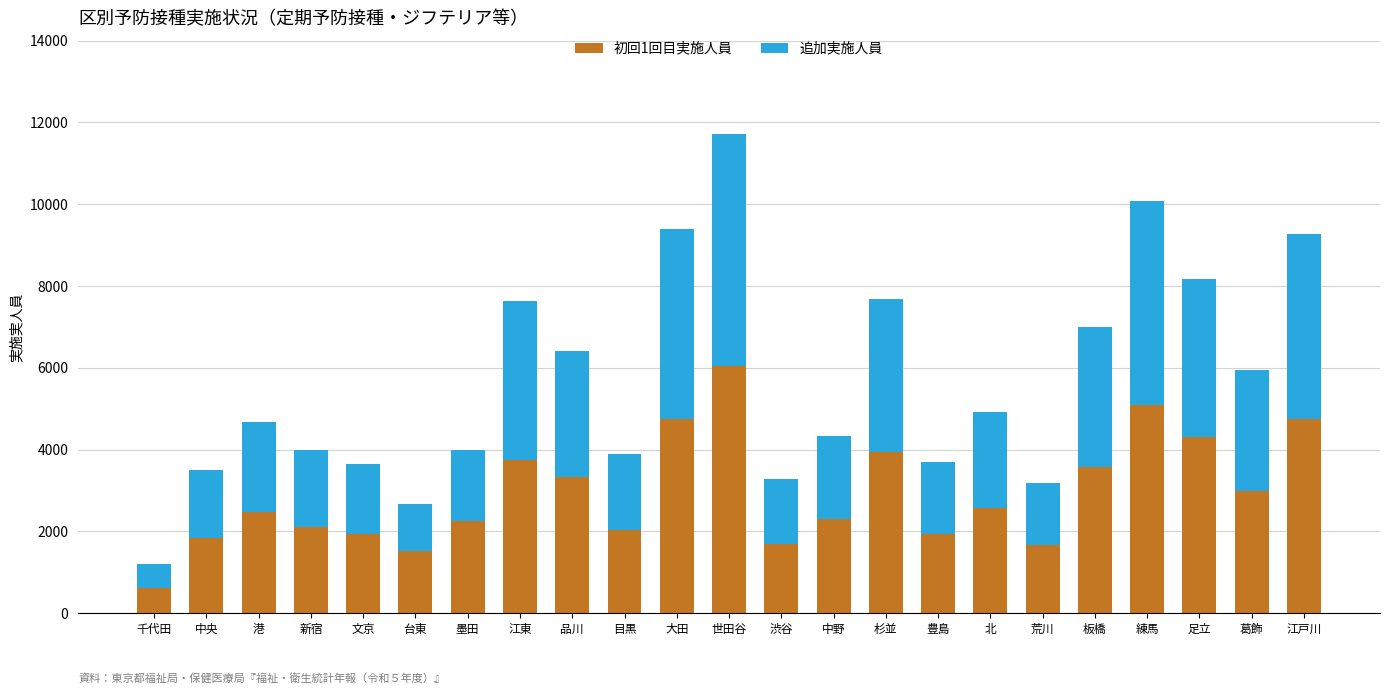

The value of 初回1回目実施人員 at 豊島 is 1938. True or false?

True